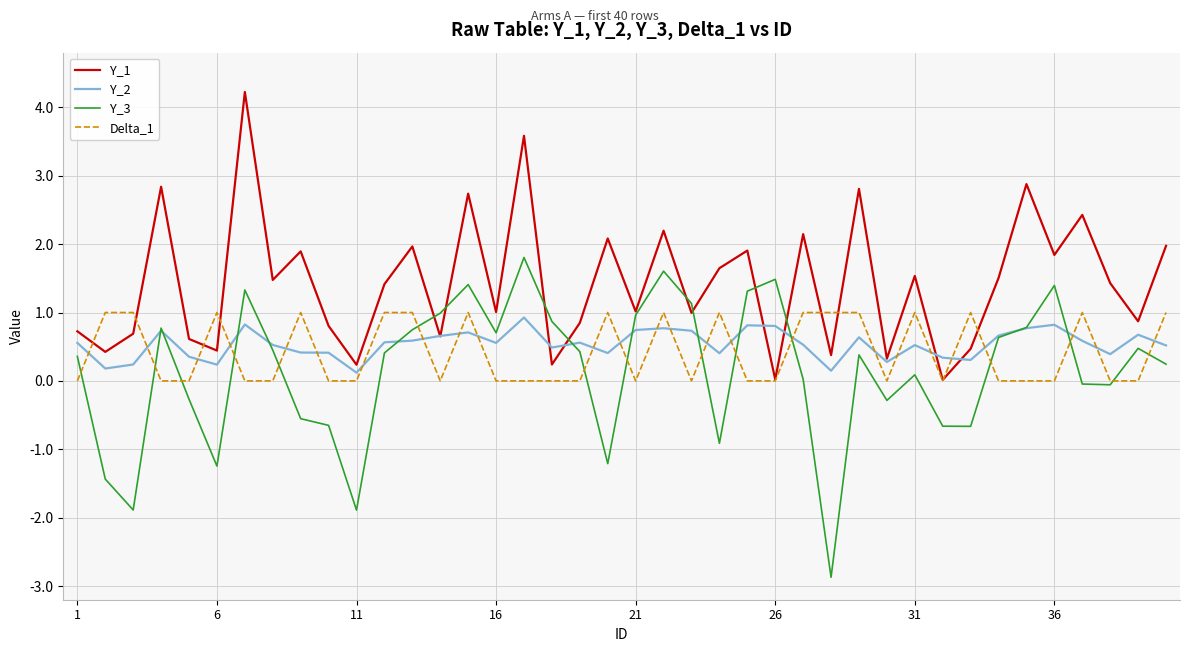

After their last crossing, which series has the higher values: Delta_1 or Y_2?

Delta_1